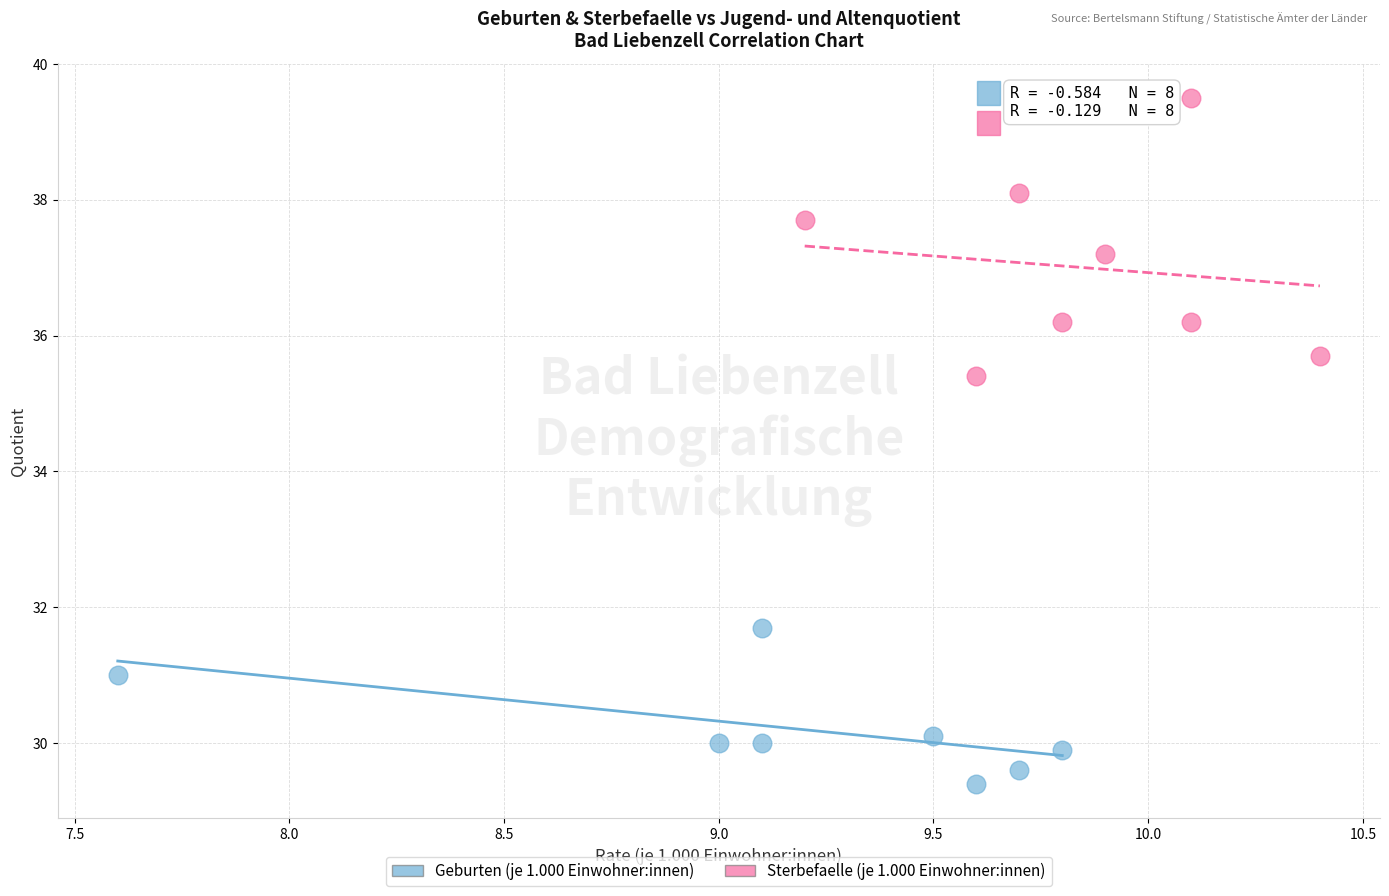

Which series has the largest Y range (max minus min)?

Sterbefaelle (je 1.000 Einwohner:innen)